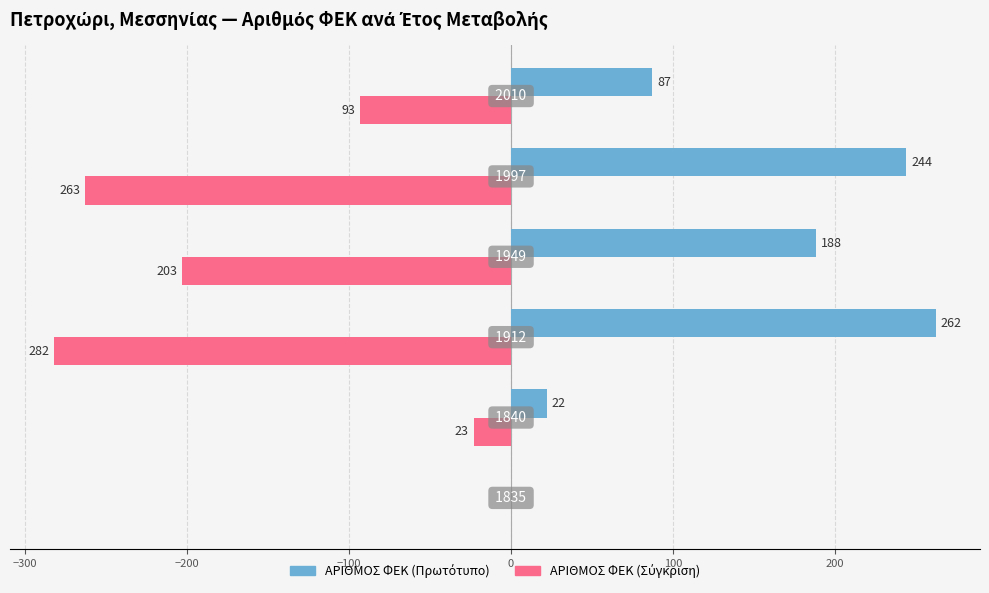

How many bars are there in total?

12